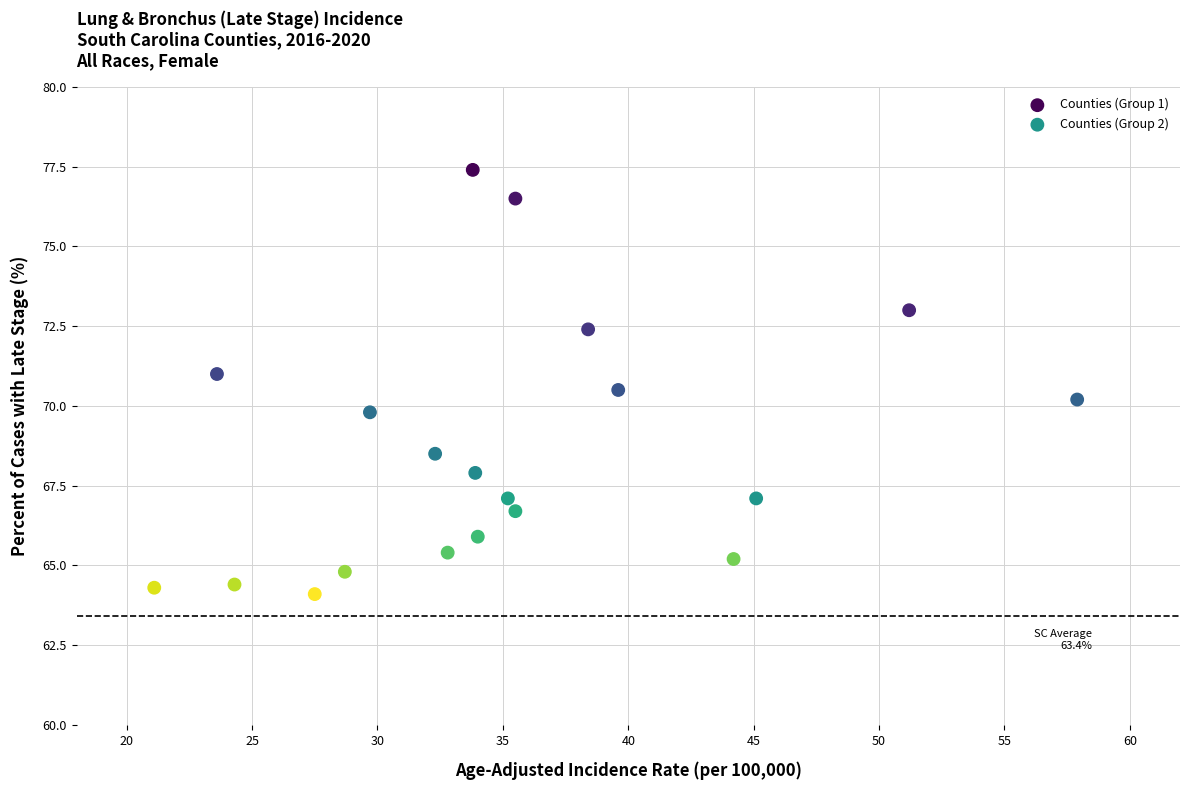

Which series contains the highest Y value?

Counties (Group 1)